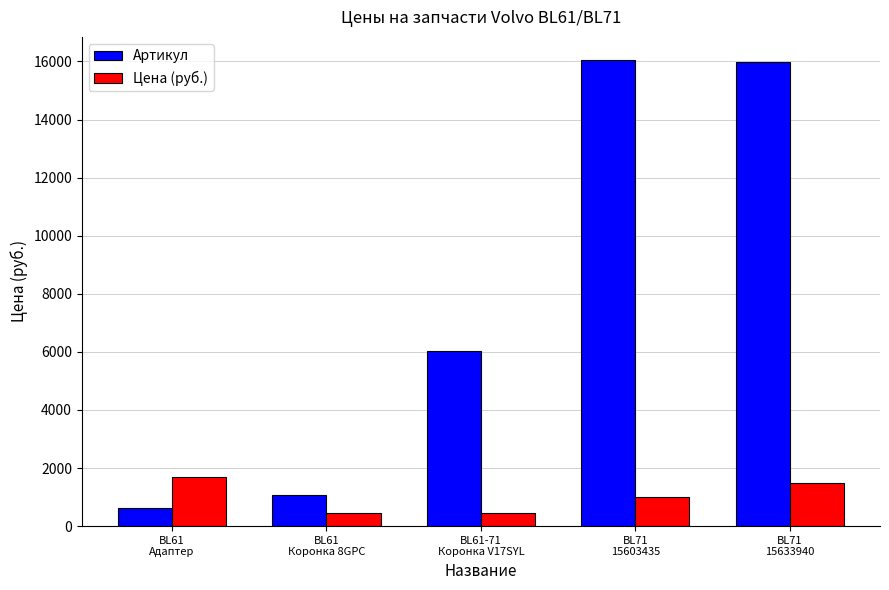

Which series has the widest spread of values?

Артикул